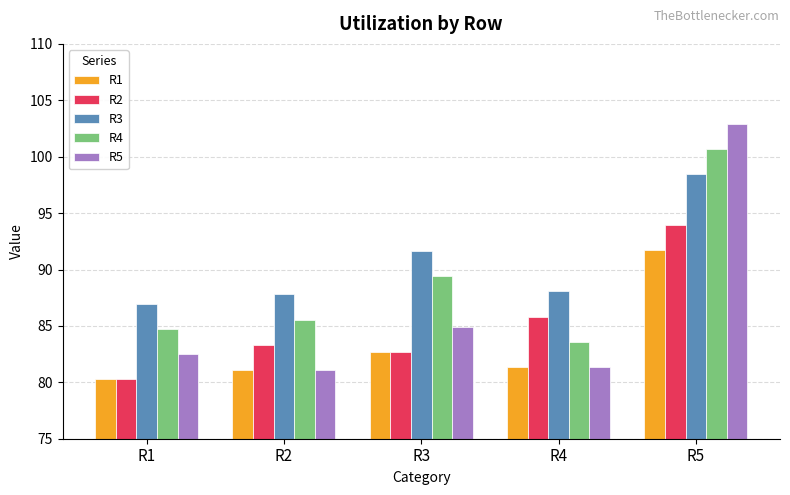

How many data points does each series have?

5